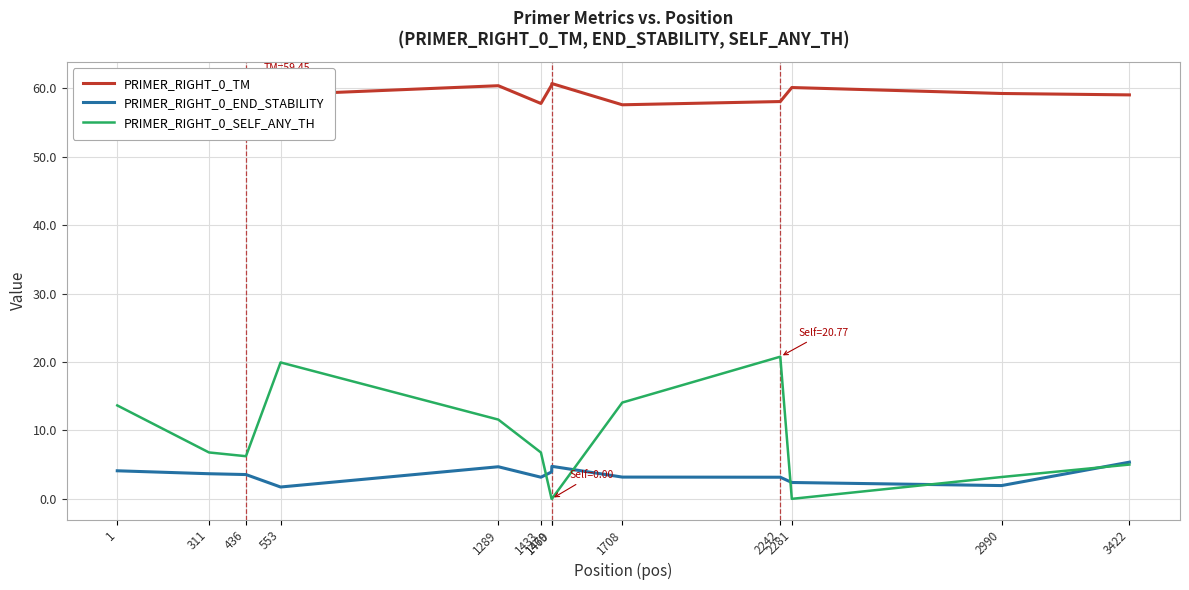

What is the value of the PRIMER_RIGHT_0_TM point at the 6th from the left?

57.8